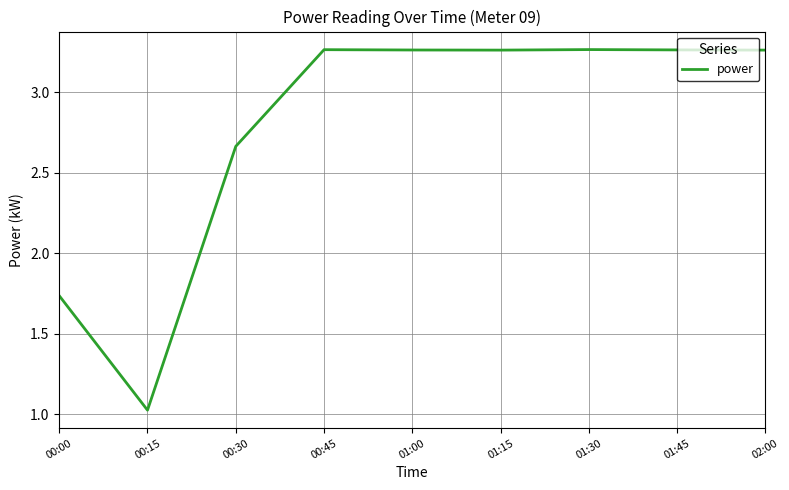

At which label is the value closest to 2?

00:00